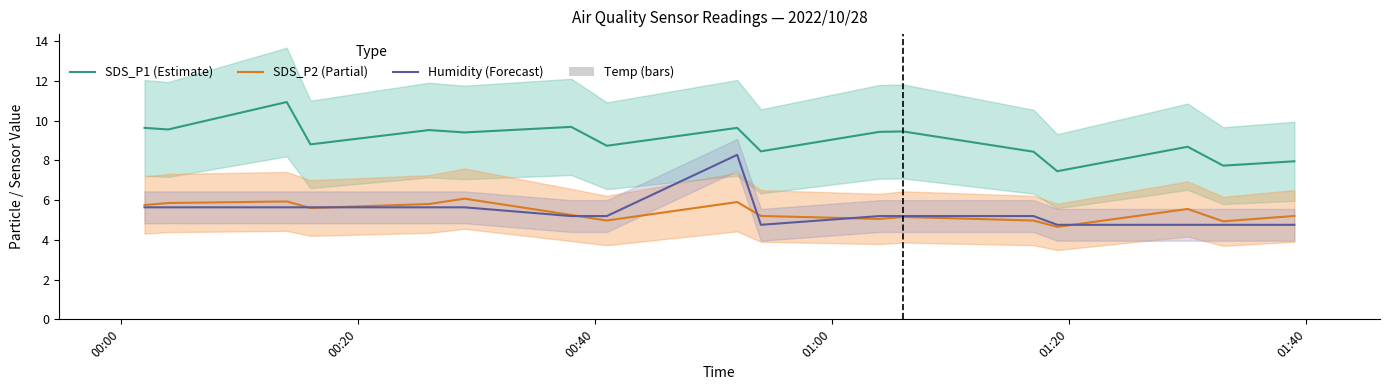

True or false: SDS_P2 (Partial) and SDS_P1 (Estimate) intersect in this chart.

False